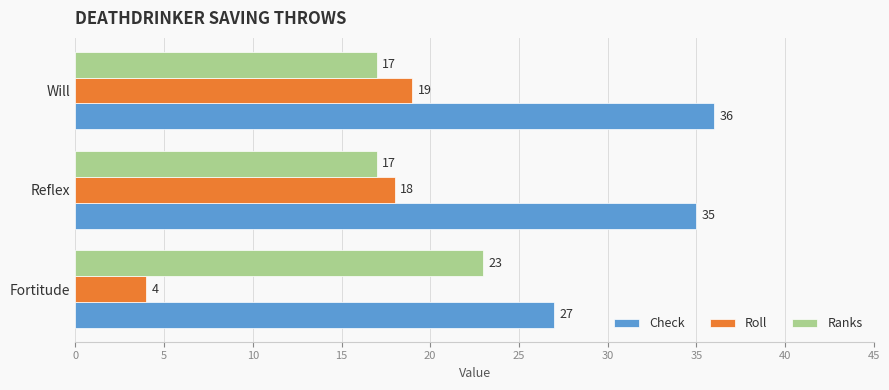

Which series has the largest range (max minus min)?

Roll